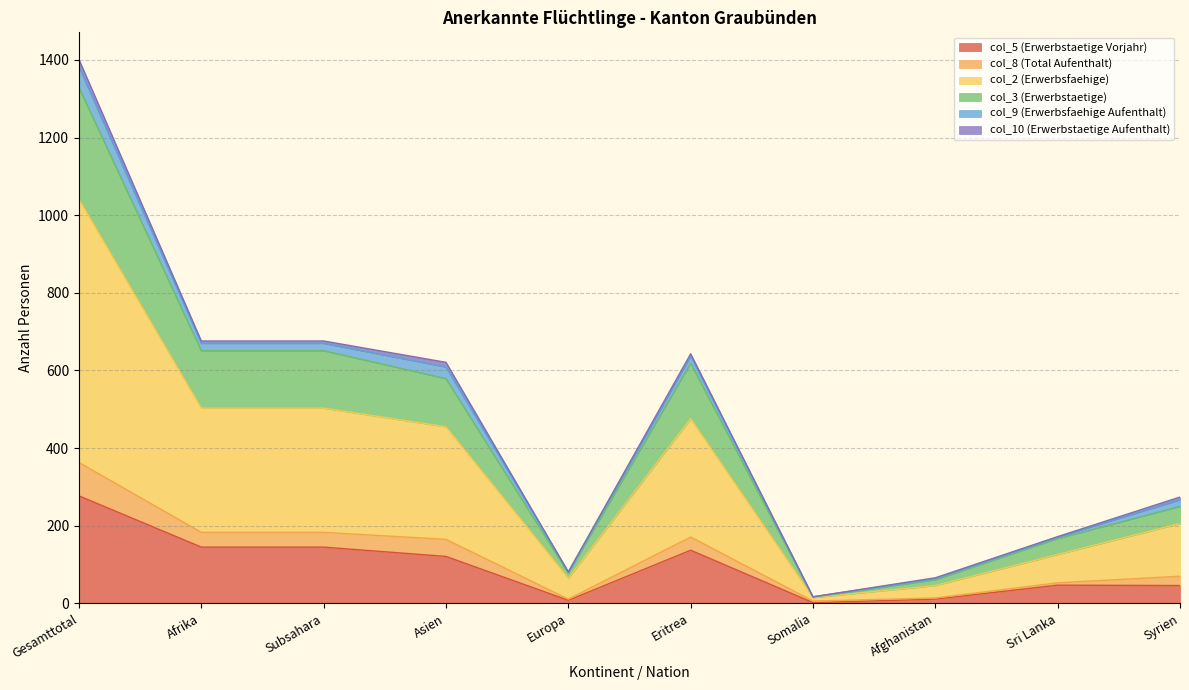

What are all the series names shown in the legend?

col_5 (Erwerbstaetige Vorjahr), col_8 (Total Aufenthalt), col_2 (Erwerbsfaehige), col_3 (Erwerbstaetige), col_9 (Erwerbsfaehige Aufenthalt), col_10 (Erwerbstaetige Aufenthalt)